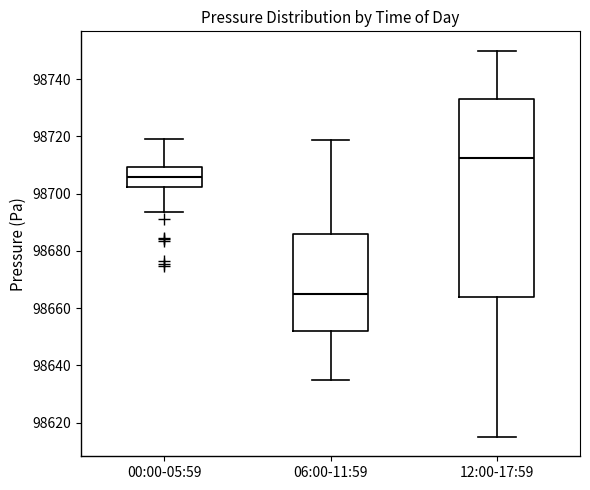

Comparing the boxes themselves (not the whiskers), which one is the tallest?

12:00-17:59